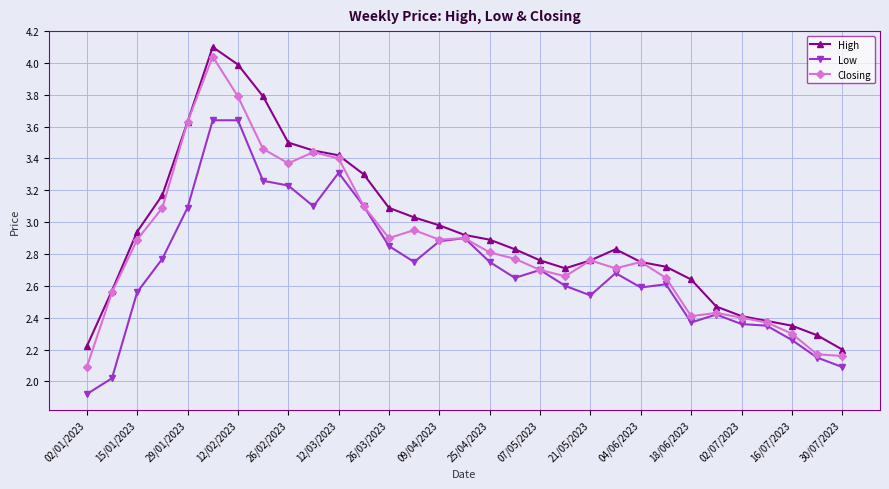

List the series in order of their overall mean, highest first.

High, Closing, Low